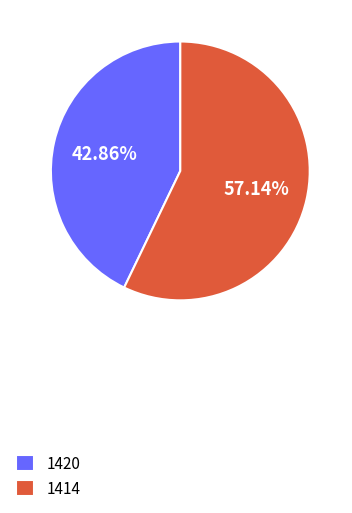

To the nearest percent, what percentage of the pie is 1414?

57%